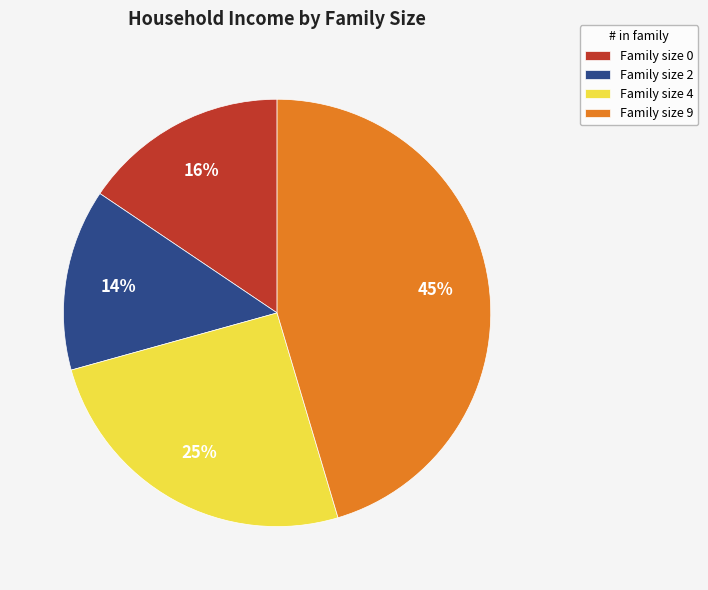

Rank the categories by value from highest to lowest.

Family size 9, Family size 4, Family size 0, Family size 2